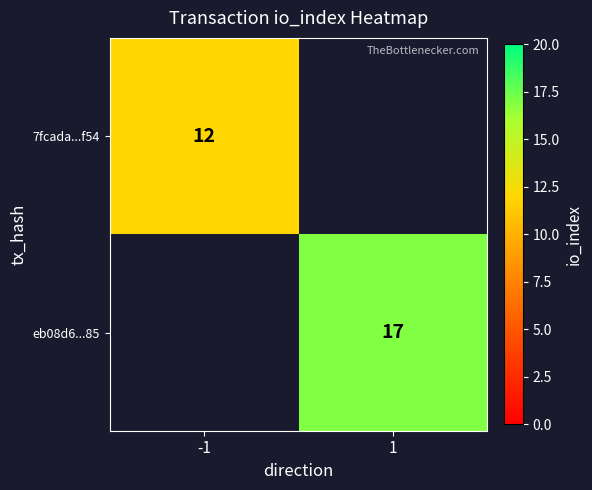

What is the maximum value shown in the chart?

17